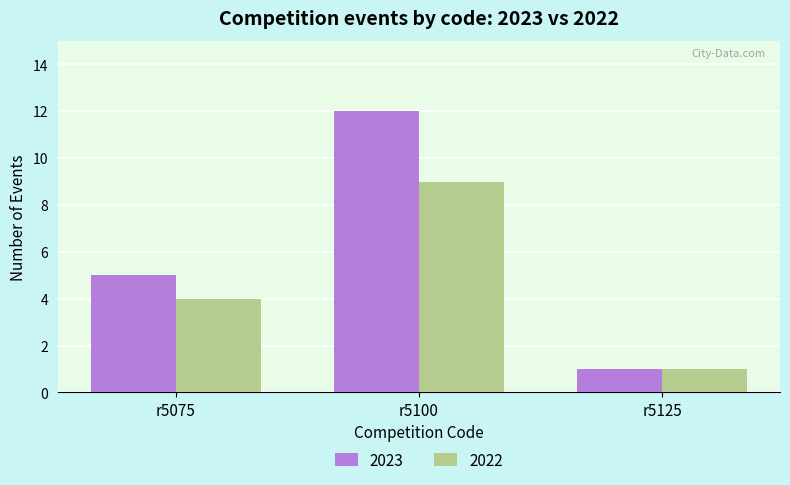

Are the bars horizontal?

No